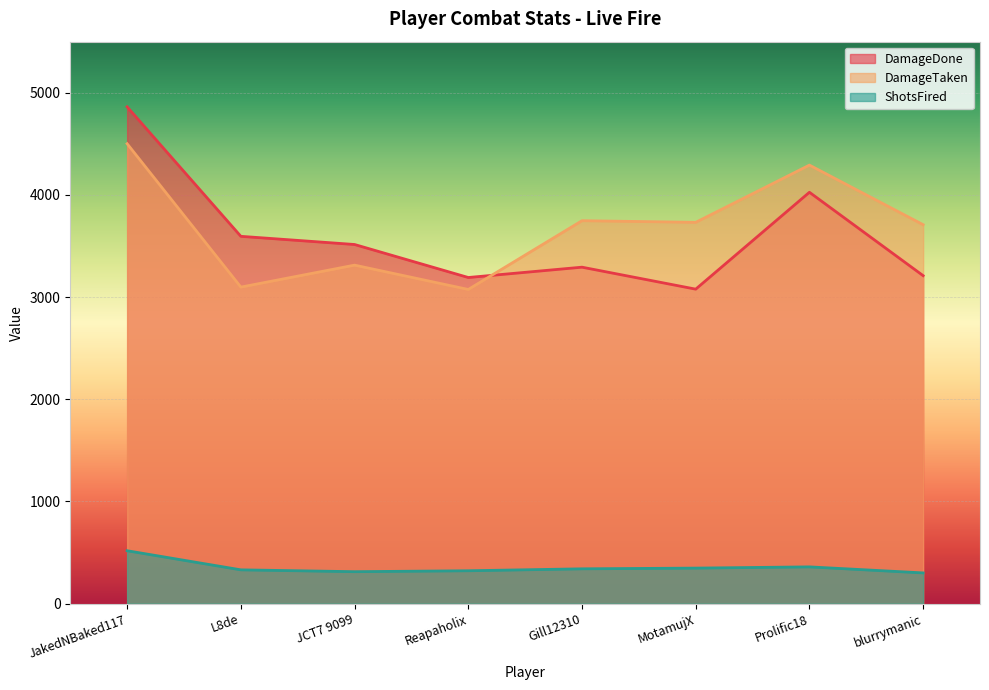

True or false: DamageDone and ShotsFired intersect in this chart.

False